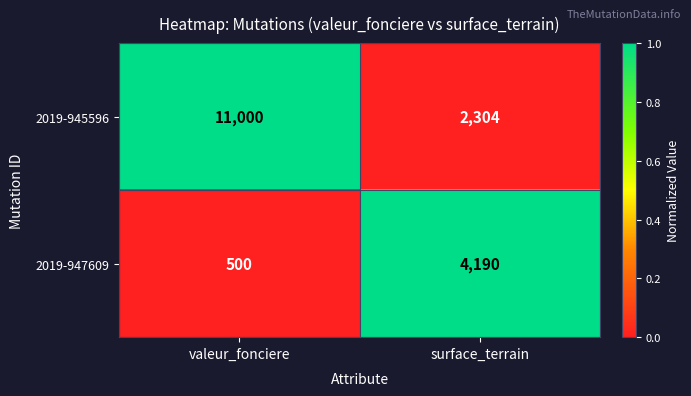

Is the value of 2019-945596 at valeur_fonciere greater than the value of 2019-947609 at surface_terrain?

Yes